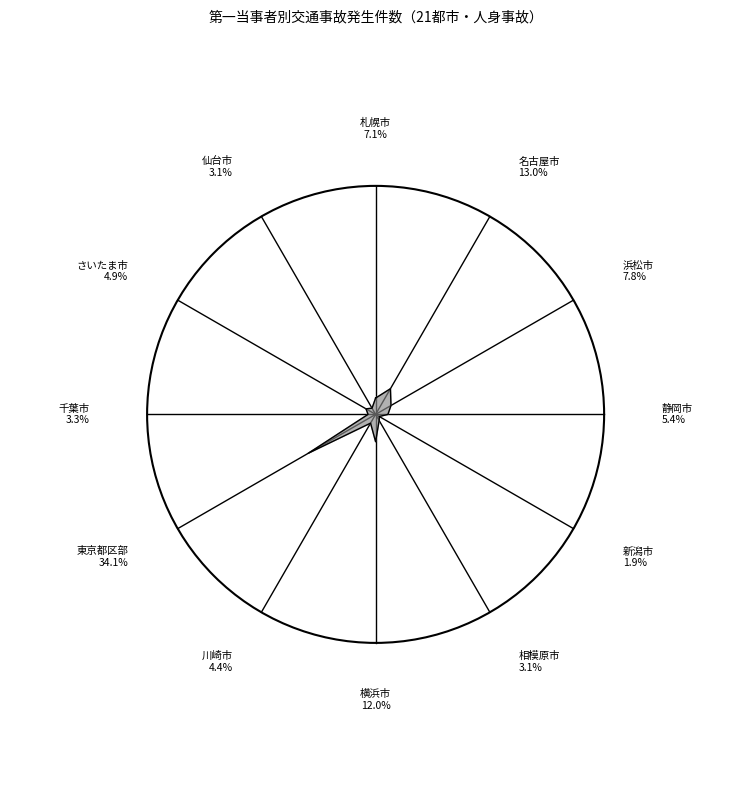

To the nearest percent, what is the difference between the 横浜市 and さいたま市 slice percentages?

7%